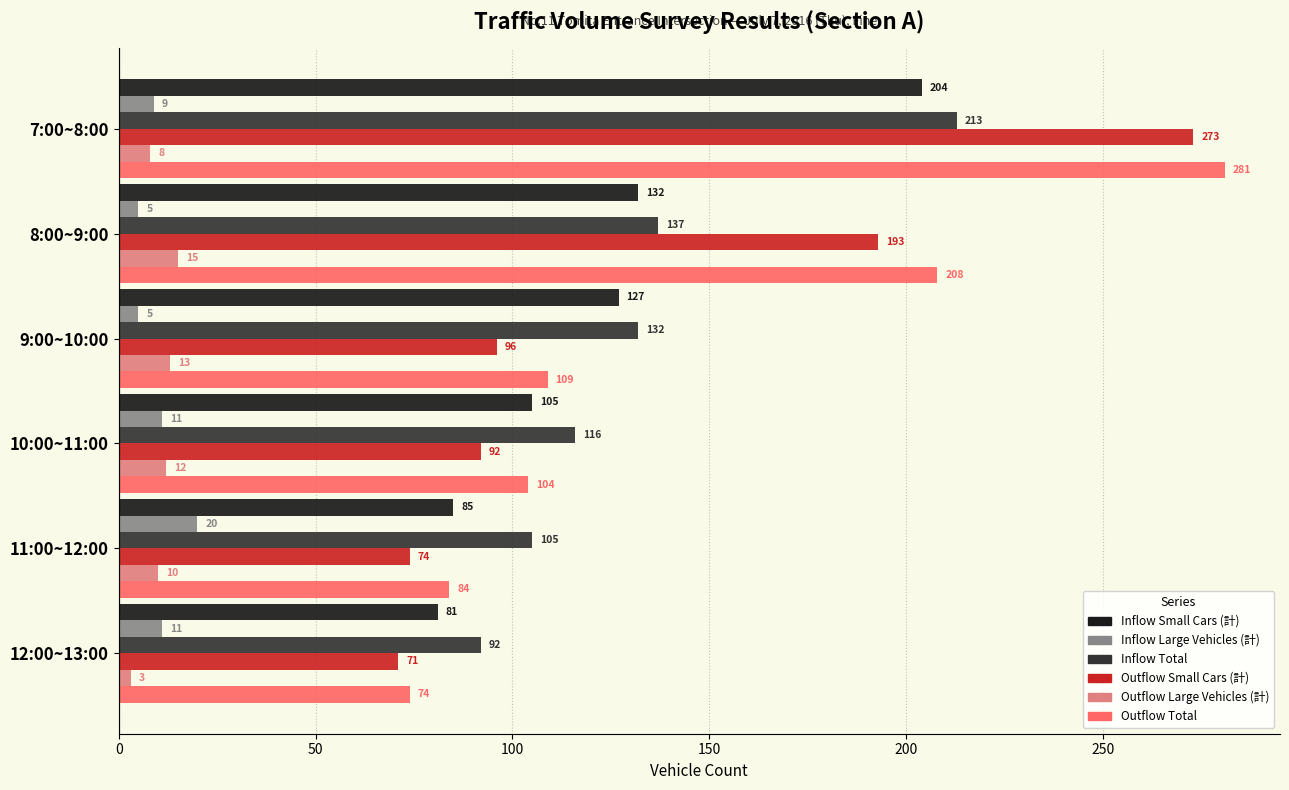

What is the difference between the second highest and second lowest values in the Outflow Small Cars (計) series?

119